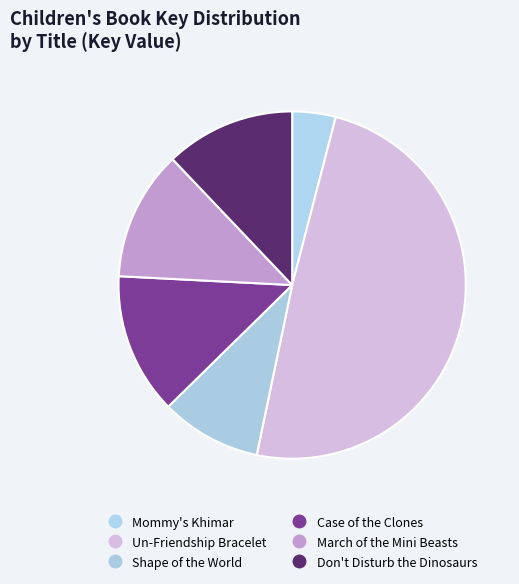

Count the number of slices in the pie.

6